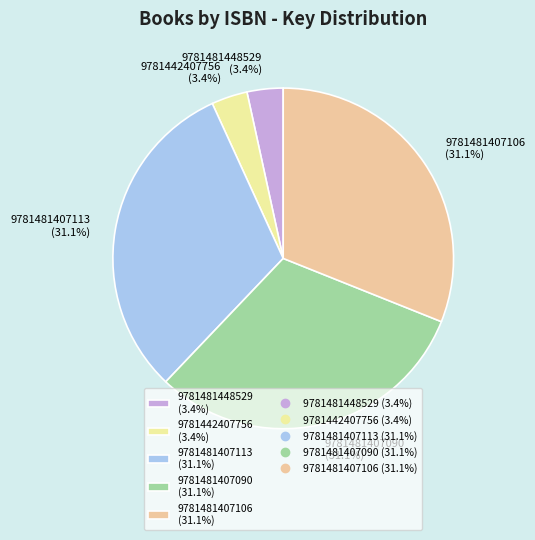

To the nearest percent, what percentage of the pie is 9781481407113?

31%